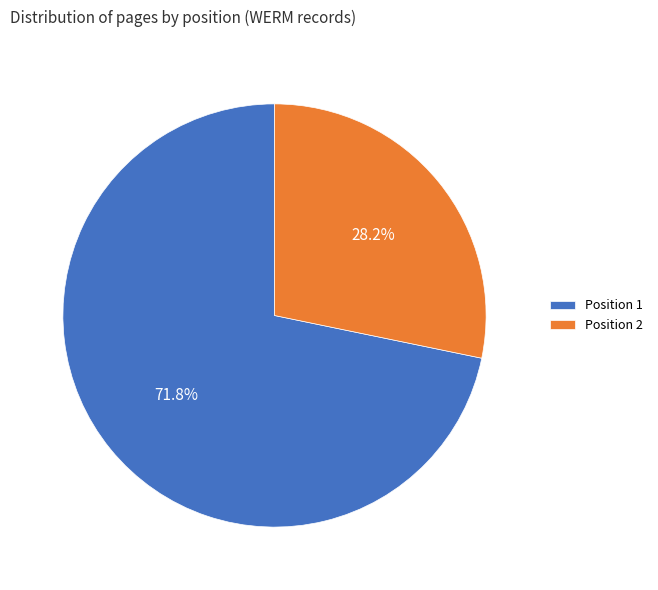

What is the majority slice?

Position 1